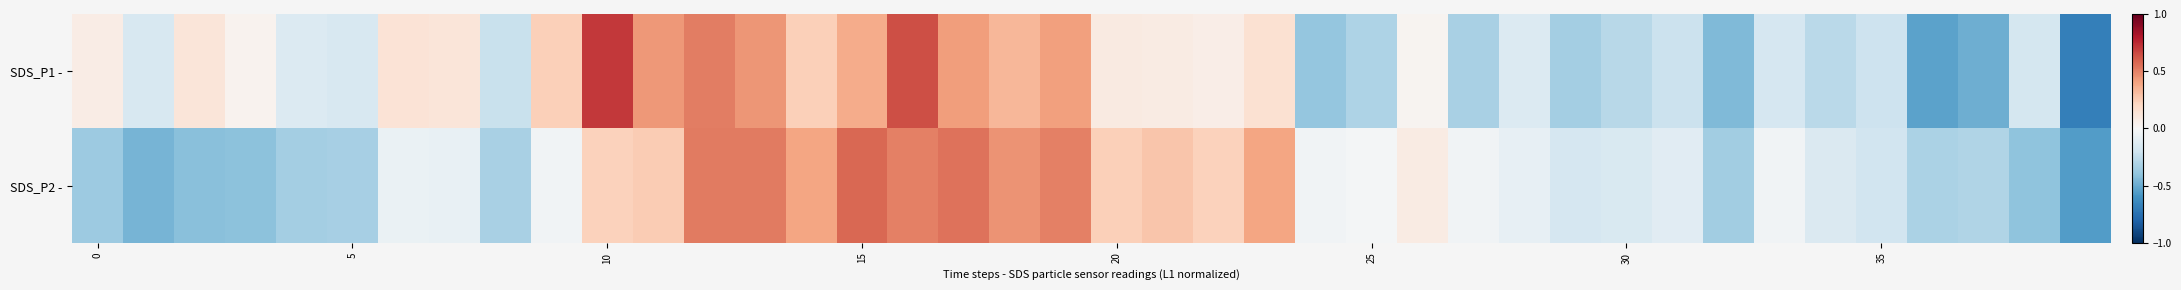

Count the number of categories in the chart.

40